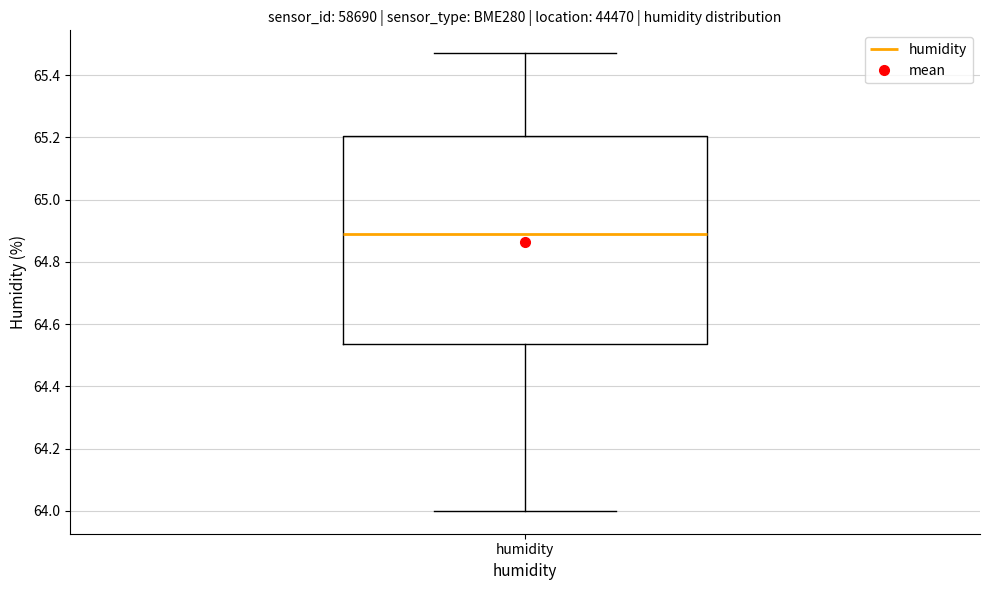

Read this box plot against the y-axis: the position of the median line, the range covered by the box, and the ends of both whiskers. The values are not printed on the chart, so give them approximately, as read against the axis.

median 64.90, box 64.54 to 65.20, whiskers 64.00 to 65.48